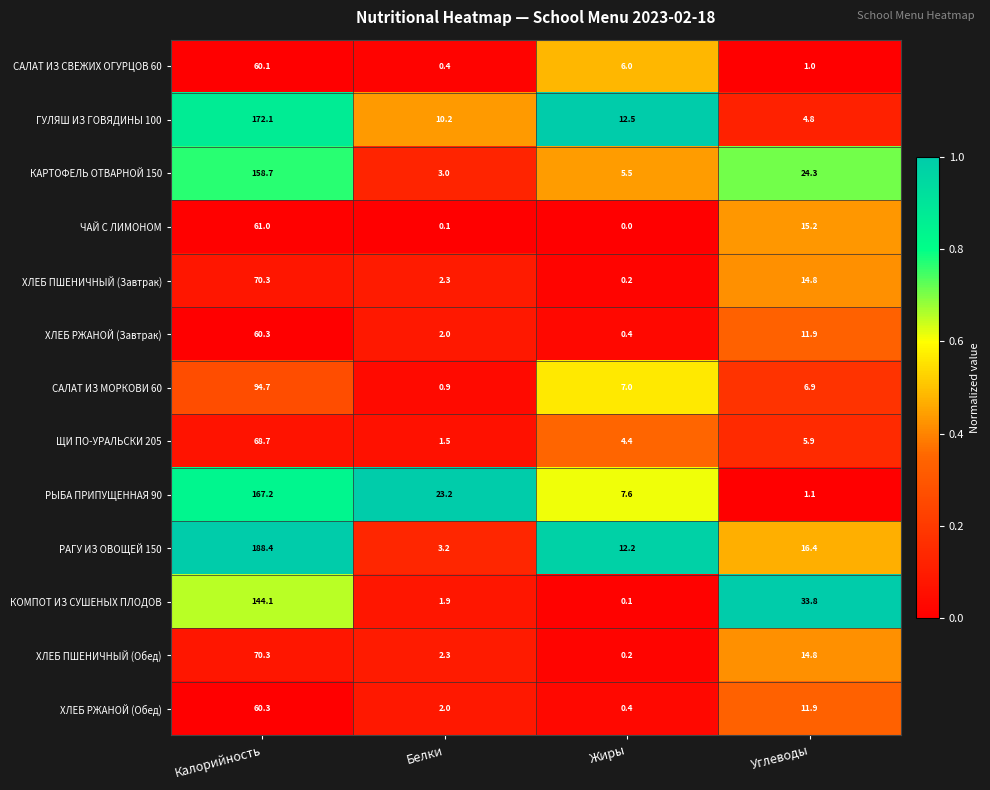

The value of КОМПОТ ИЗ СУШЕНЫХ ПЛОДОВ at Калорийность is 144.1. True or false?

True